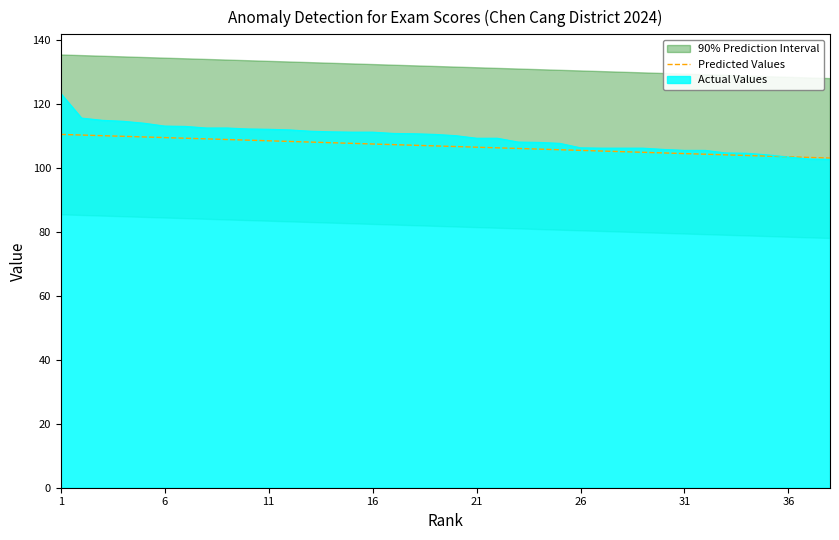

Reading left to right, extract all data points from this chart.

110.5	110.3	110.1	109.9	109.7	109.5	109.3	109.1	108.9	108.7	108.5	108.3	108.1	107.9	107.7	107.5	107.3	107.1	106.9	106.7	106.5	106.3	106.1	105.9	105.7	105.5	105.3	105.1	104.9	104.7	104.5	104.3	104.1	103.9	103.7	103.5	103.3	103.1